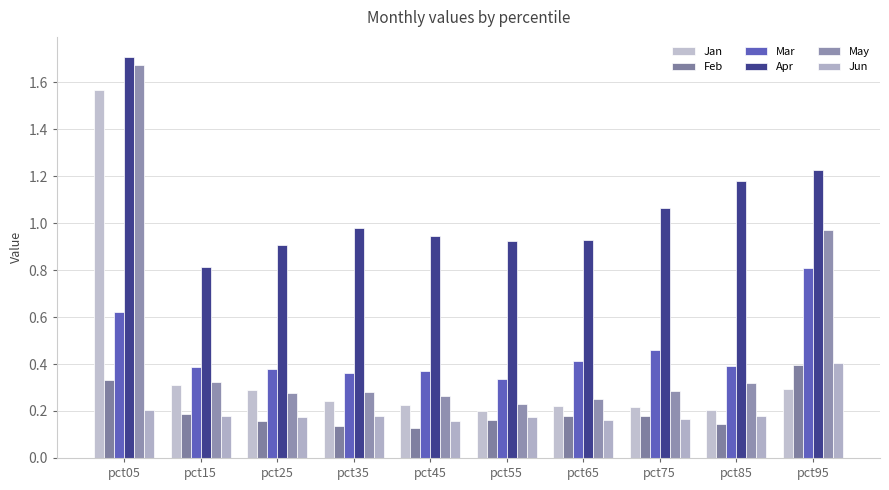

Reading right to left, list all the values displayed in this chart.

Jan: 0.3	0.2	0.2	0.2	0.2	0.2	0.2	0.3	0.3	1.6
Feb: 0.4	0.1	0.2	0.2	0.2	0.1	0.1	0.2	0.2	0.3
Mar: 0.8	0.4	0.5	0.4	0.3	0.4	0.4	0.4	0.4	0.6
Apr: 1.2	1.2	1.1	0.9	0.9	0.9	1.0	0.9	0.8	1.7
May: 1.0	0.3	0.3	0.3	0.2	0.3	0.3	0.3	0.3	1.7
Jun: 0.4	0.2	0.2	0.2	0.2	0.2	0.2	0.2	0.2	0.2